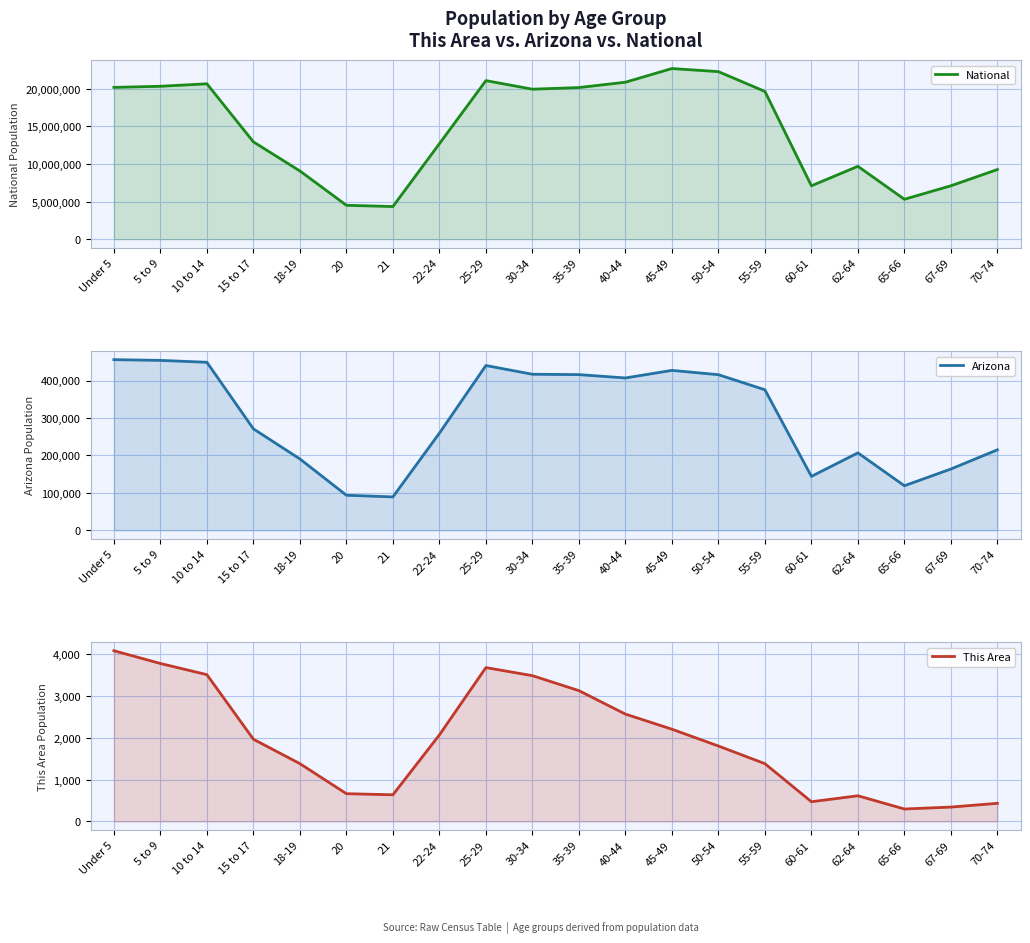

What is the label of the 15th point from the left?

55-59